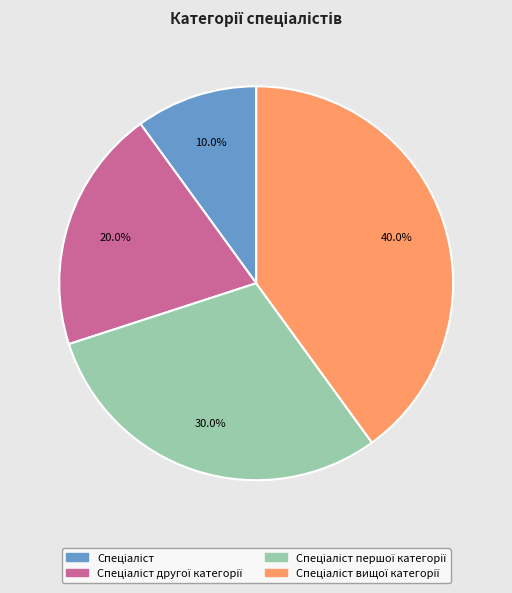

Count the number of slices in the pie.

4